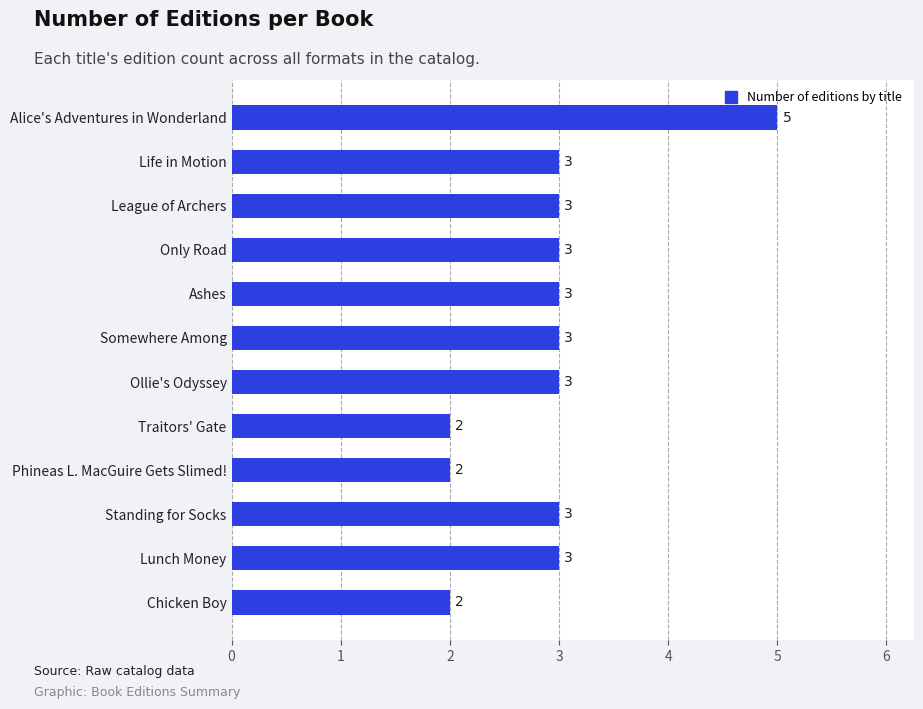

What is the greatest value displayed?

5